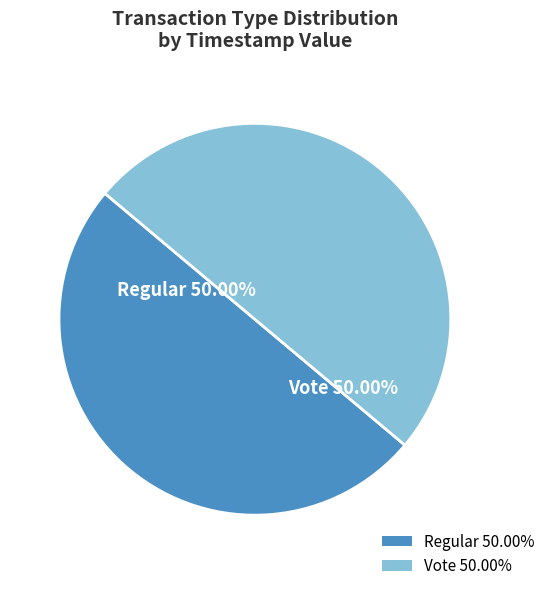

How many segments does this pie chart have?

2